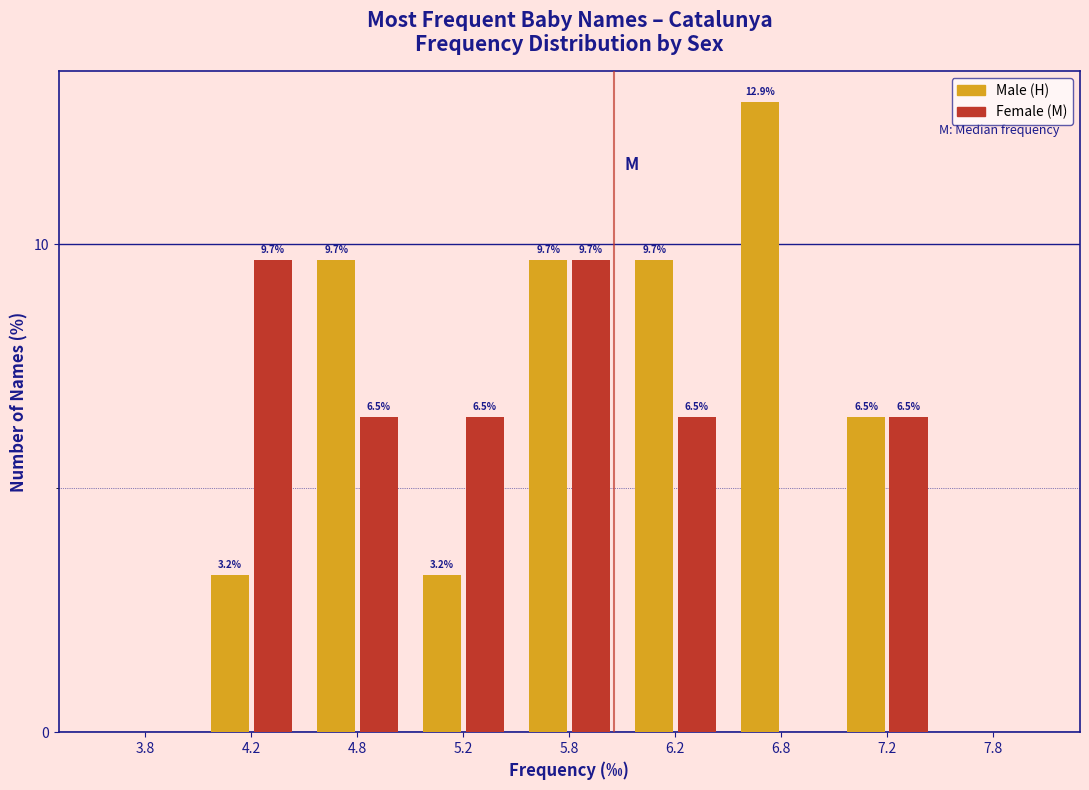

Reading left to right, list all the values displayed in this chart.

Male (H): 3.8=0.0	4.2=3.2	4.8=9.7	5.2=3.2	5.8=9.7	6.2=9.7	6.8=12.9	7.2=6.5	7.8=0.0
Female (M): 3.8=0.0	4.2=9.7	4.8=6.5	5.2=6.5	5.8=9.7	6.2=6.5	6.8=0.0	7.2=6.5	7.8=0.0